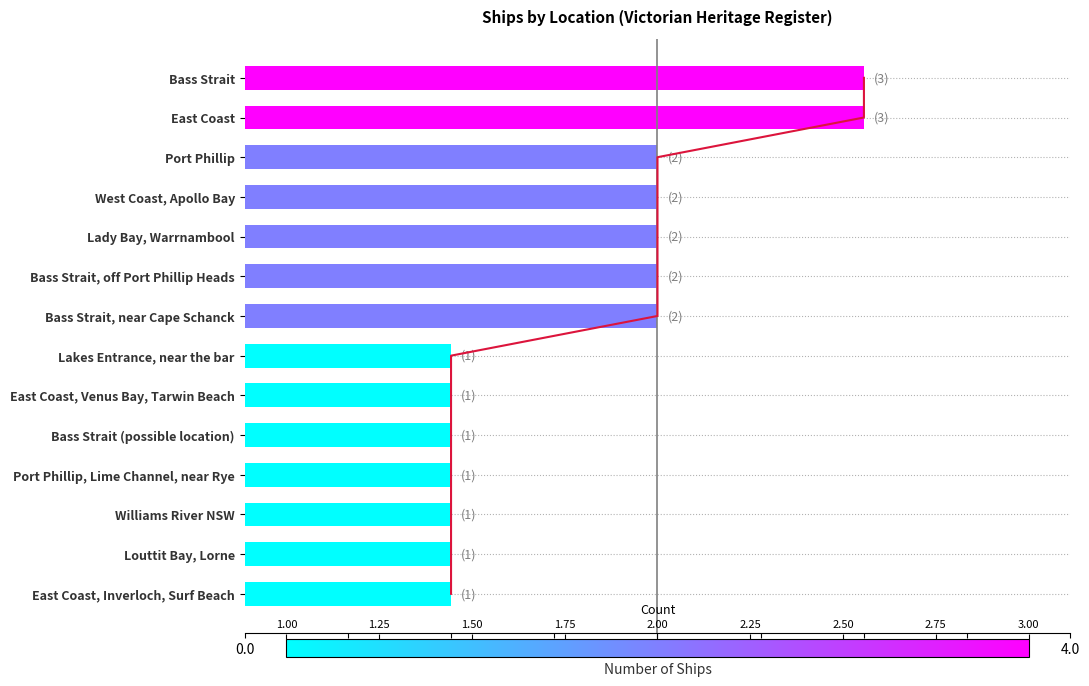

The value at East Coast, Inverloch, Surf Beach is 1. True or false?

True